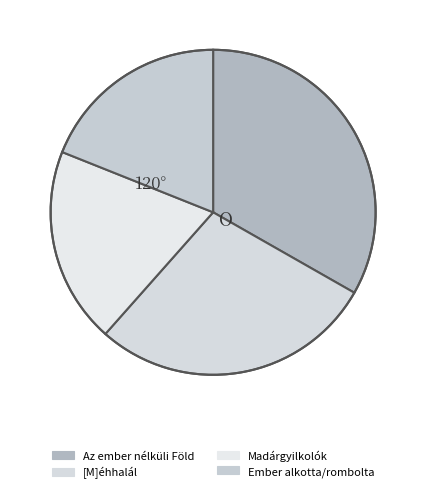

Which category has the biggest portion of the pie?

Az ember nélküli Föld